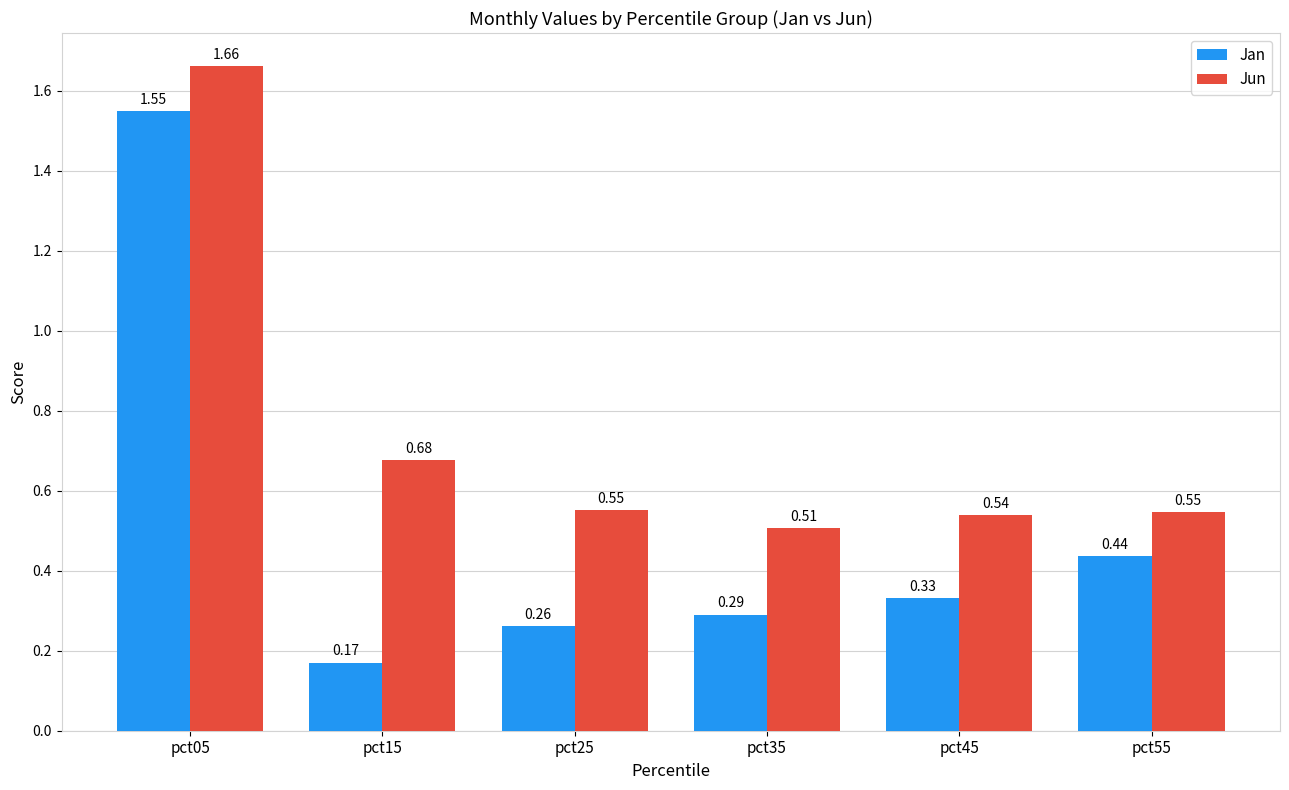

Which series changed the most between pct05 and pct25?

Jan